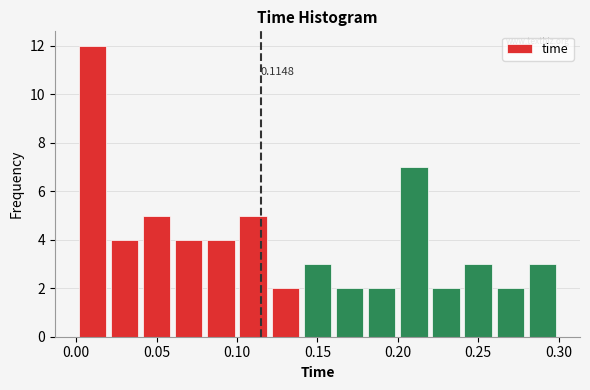

Which range on the x-axis has the tallest bar?

0.00 to 0.02